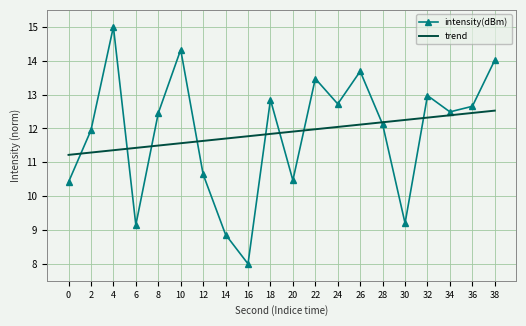

At which category is the sum across all series the highest?

38